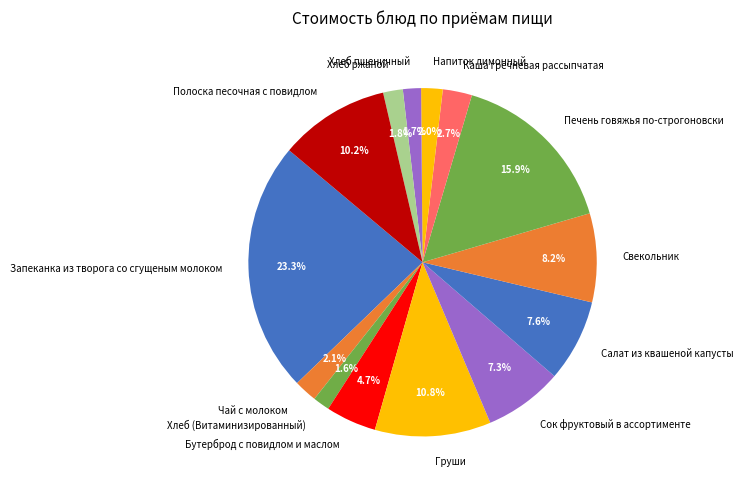

How many slices are in this pie chart?

14